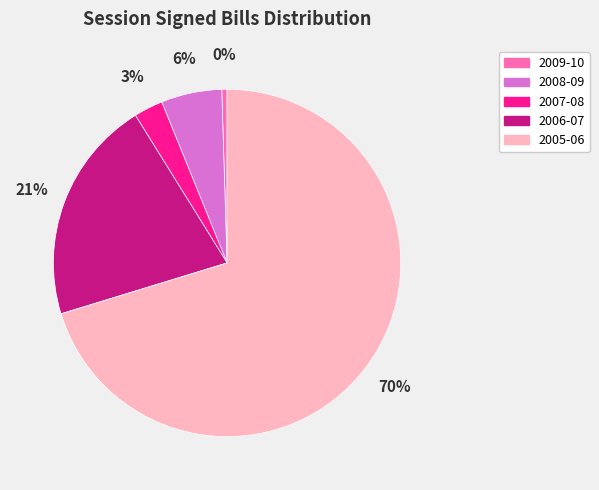

Rank the categories by value from lowest to highest.

2009-10, 2007-08, 2008-09, 2006-07, 2005-06